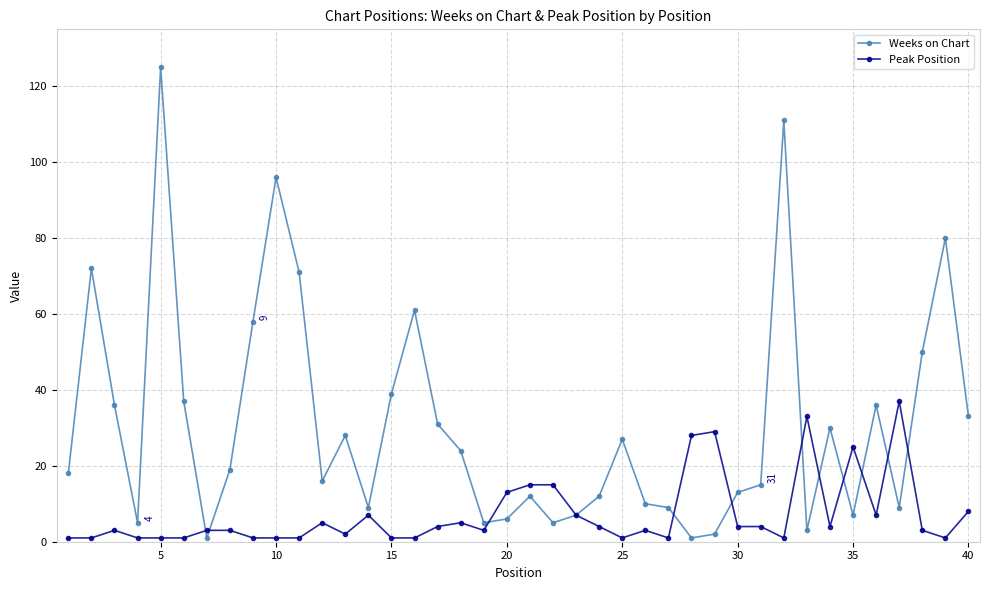

Reading left to right, transcribe all the data shown in this chart.

Weeks on Chart: 18	72	36	5	125	37	1	19	58	96	71	16	28	9	39	61	31	24	5	6	12	5	7	12	27	10	9	1	2	13	15	111	3	30	7	36	9	50	80	33
Peak Position: 1	1	3	1	1	1	3	3	1	1	1	5	2	7	1	1	4	5	3	13	15	15	7	4	1	3	1	28	29	4	4	1	33	4	25	7	37	3	1	8